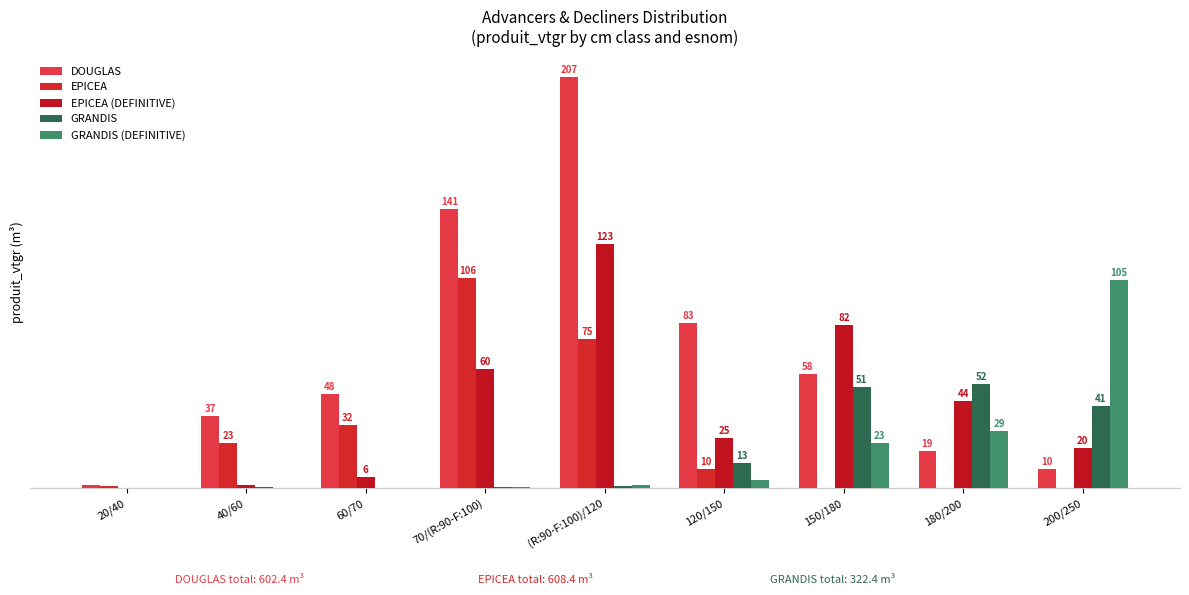

The value of GRANDIS (DEFINITIVE) at 40/60 is 0.3. True or false?

True